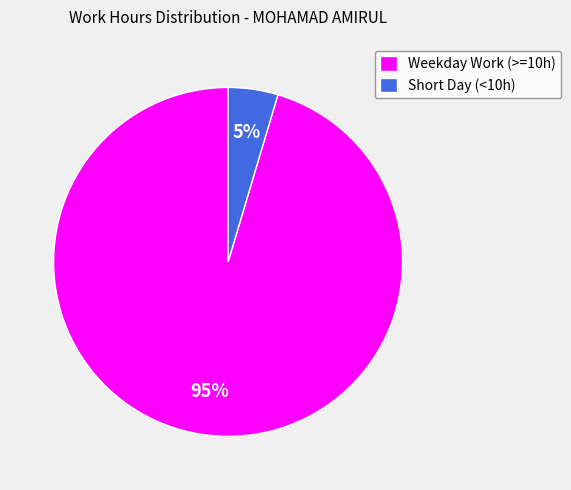

How many segments does this pie chart have?

2